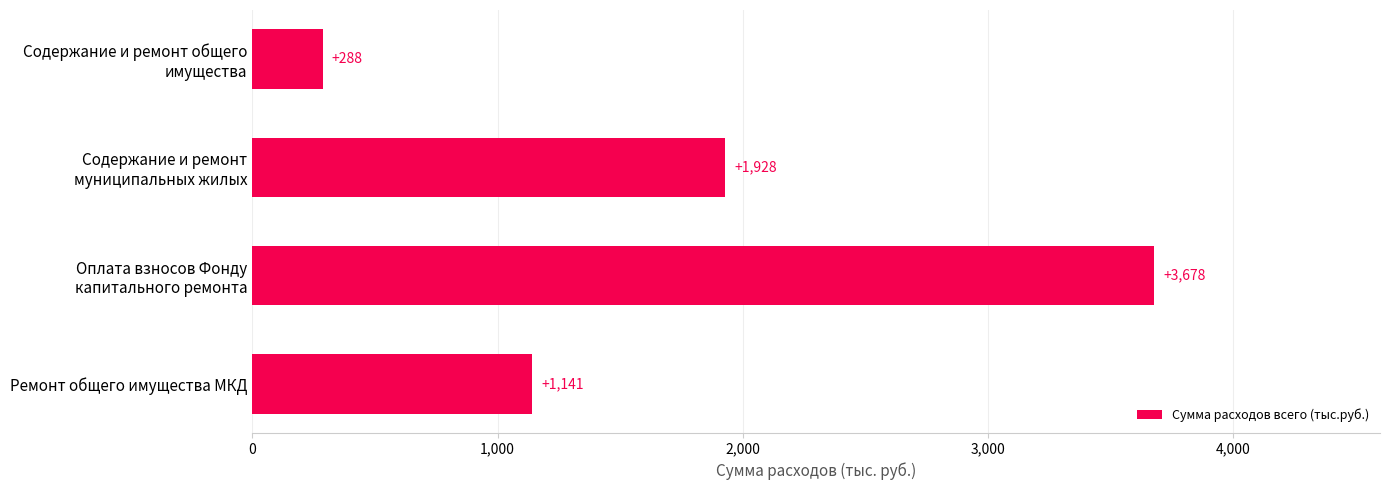

What is the label of the 4th bar from the top?

Ремонт общего имущества МКД